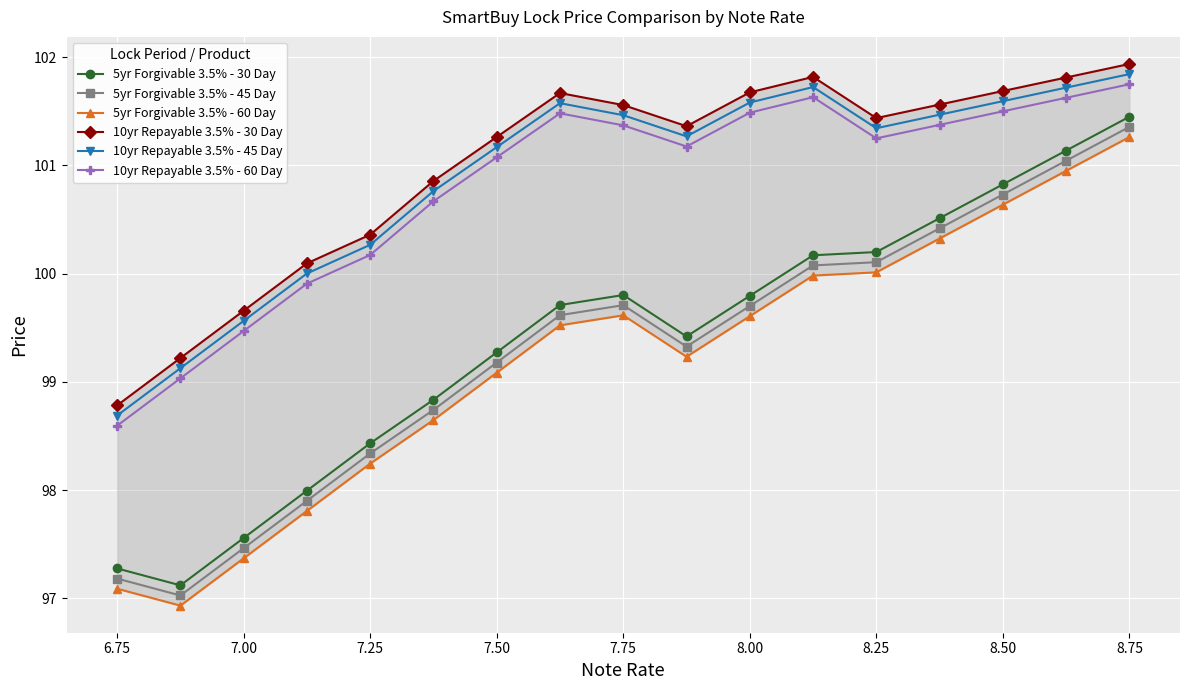

What is the sum of all 10yr Repayable 3.5% - 45 Day values?

1715.2